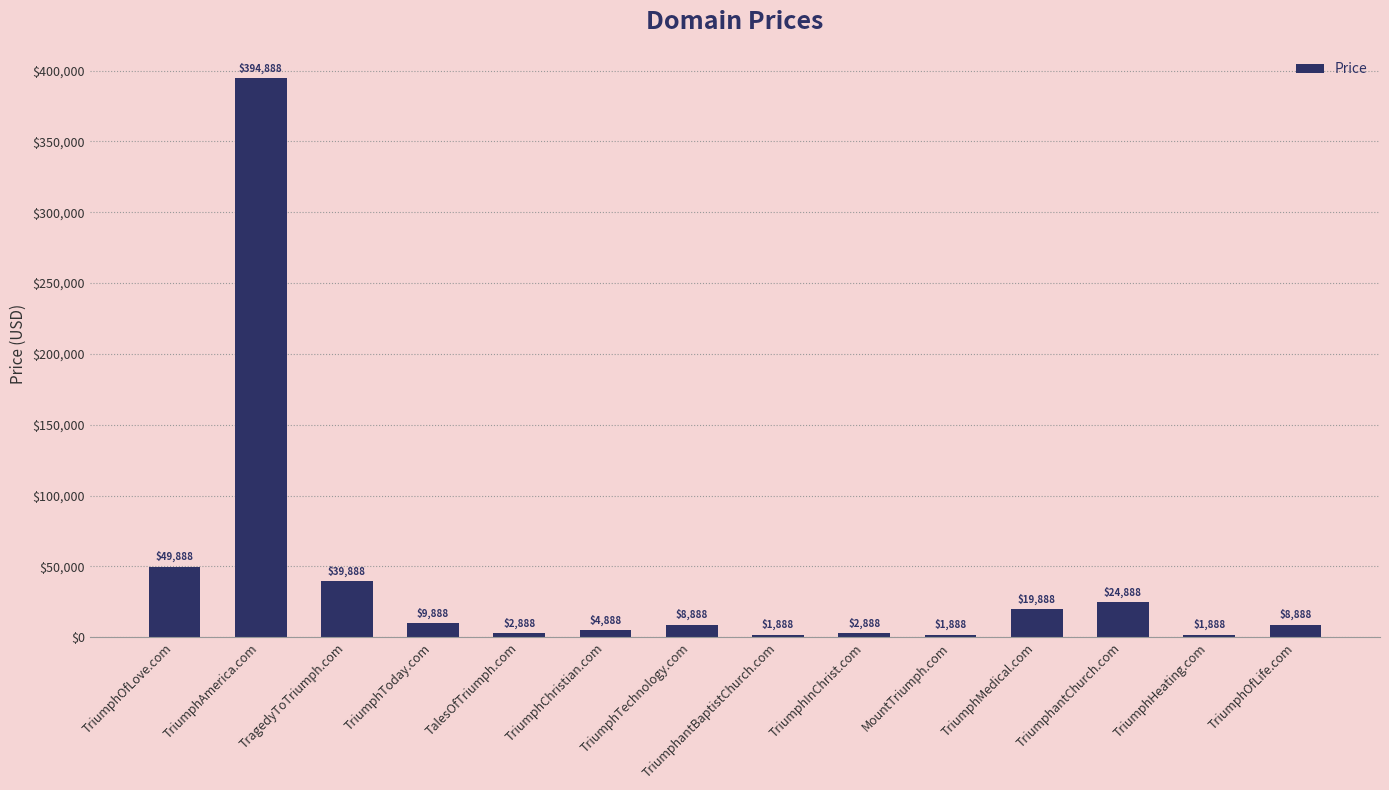

What is the maximum value shown in the chart?

394888